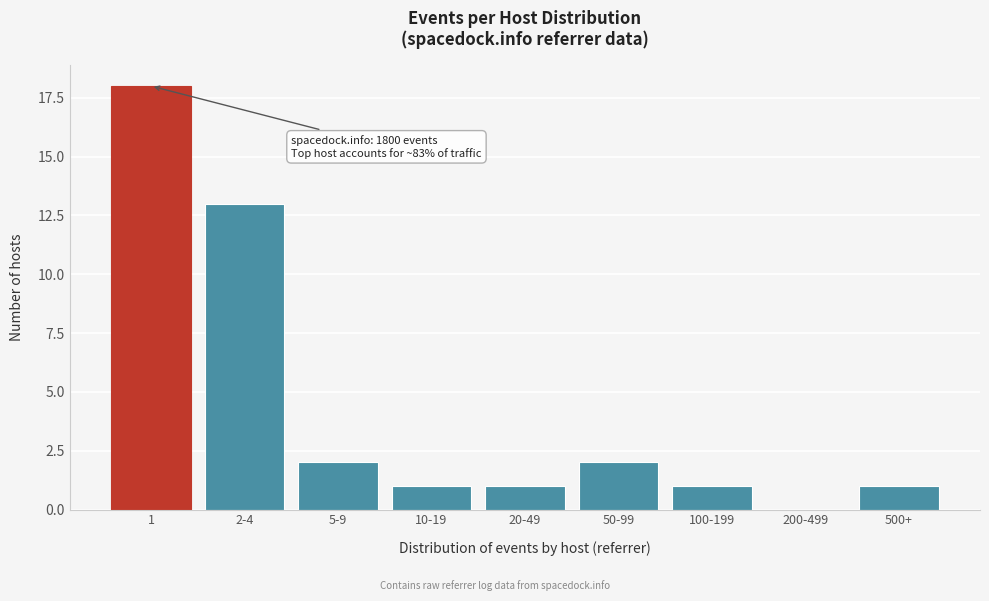

Reading left to right, extract all data points from this chart.

1=18	2-4=13	5-9=2	10-19=1	20-49=1	50-99=2	100-199=1	200-499=0	500+=1